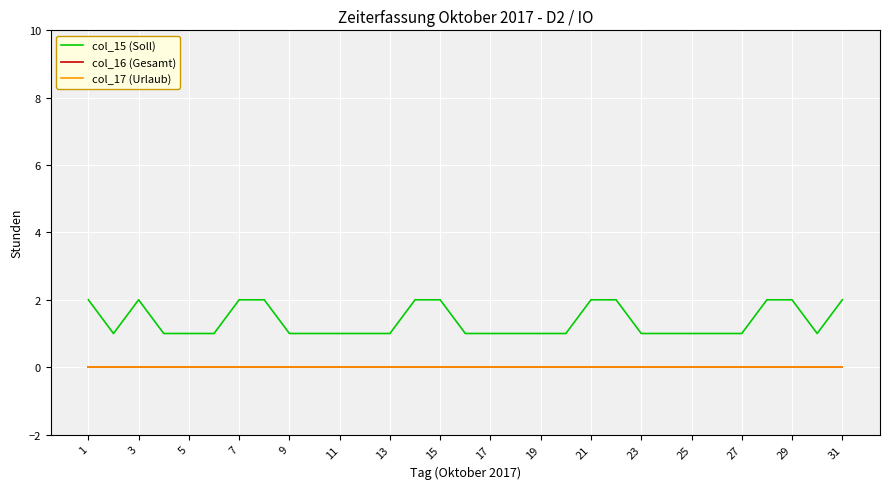

Does the chart have visible grid lines?

Yes